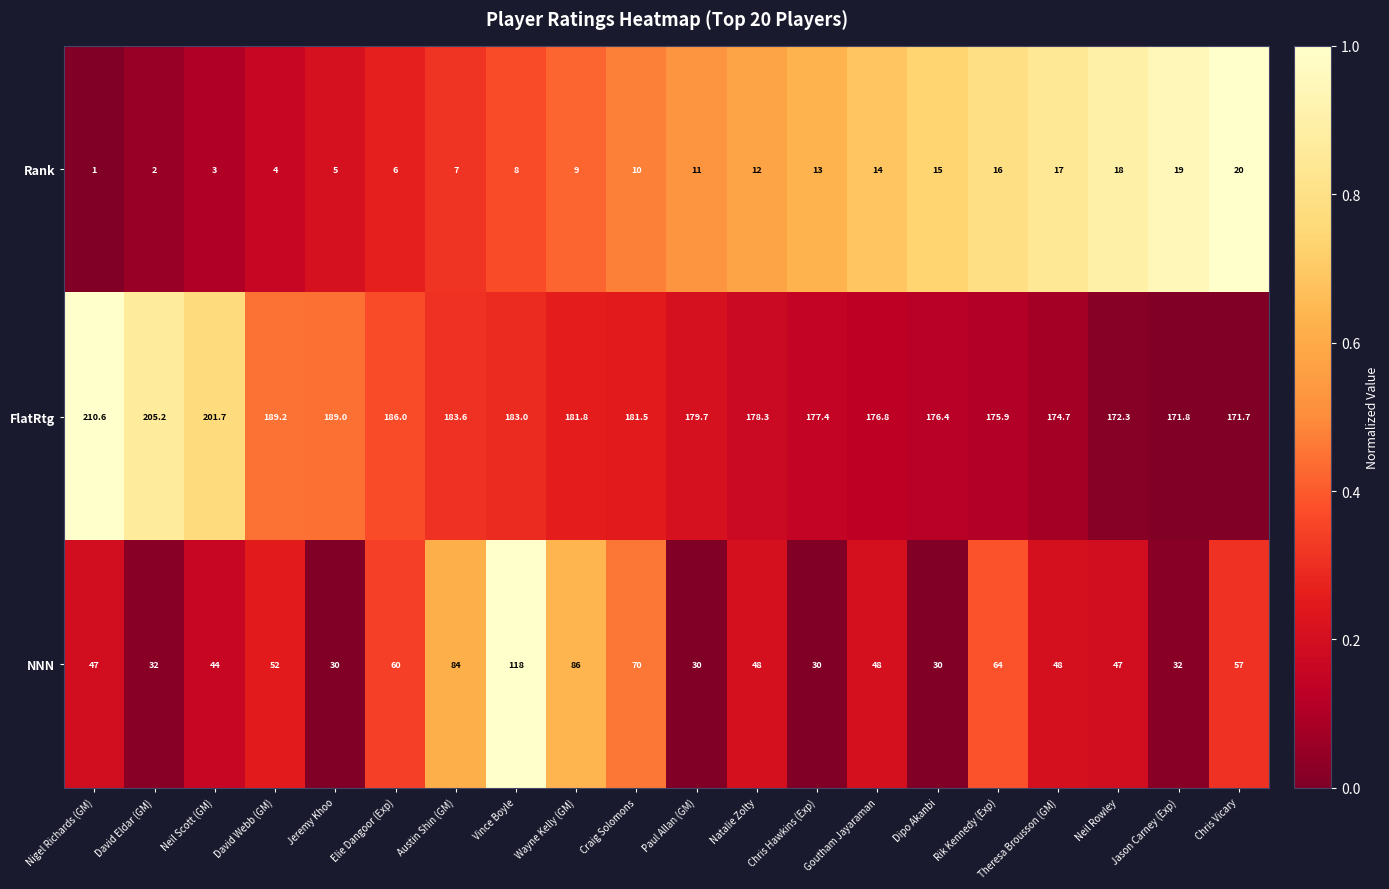

What is the average value of the FlatRtg series?

183.3